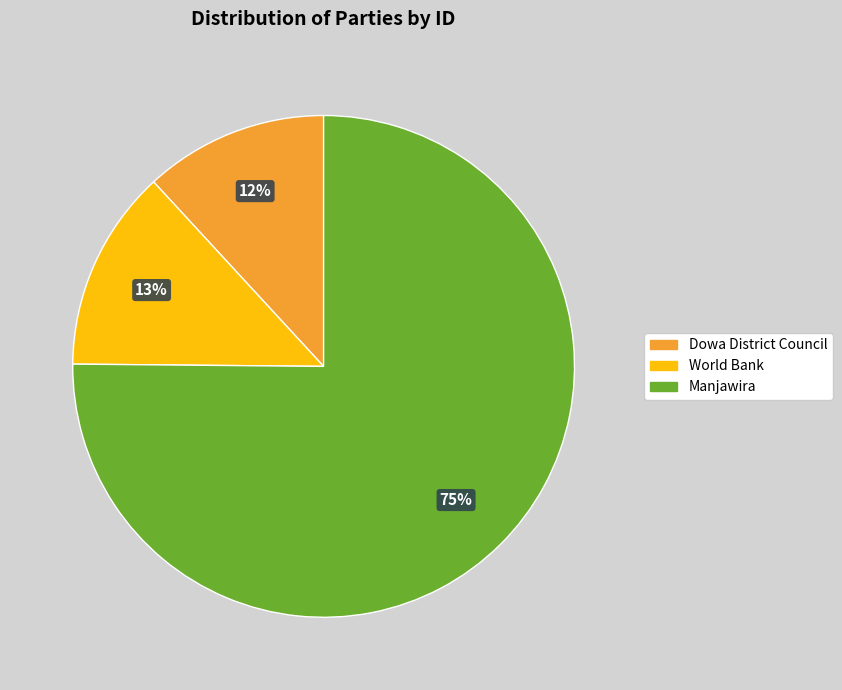

To the nearest percent, what portion does Dowa District Council represent?

12%